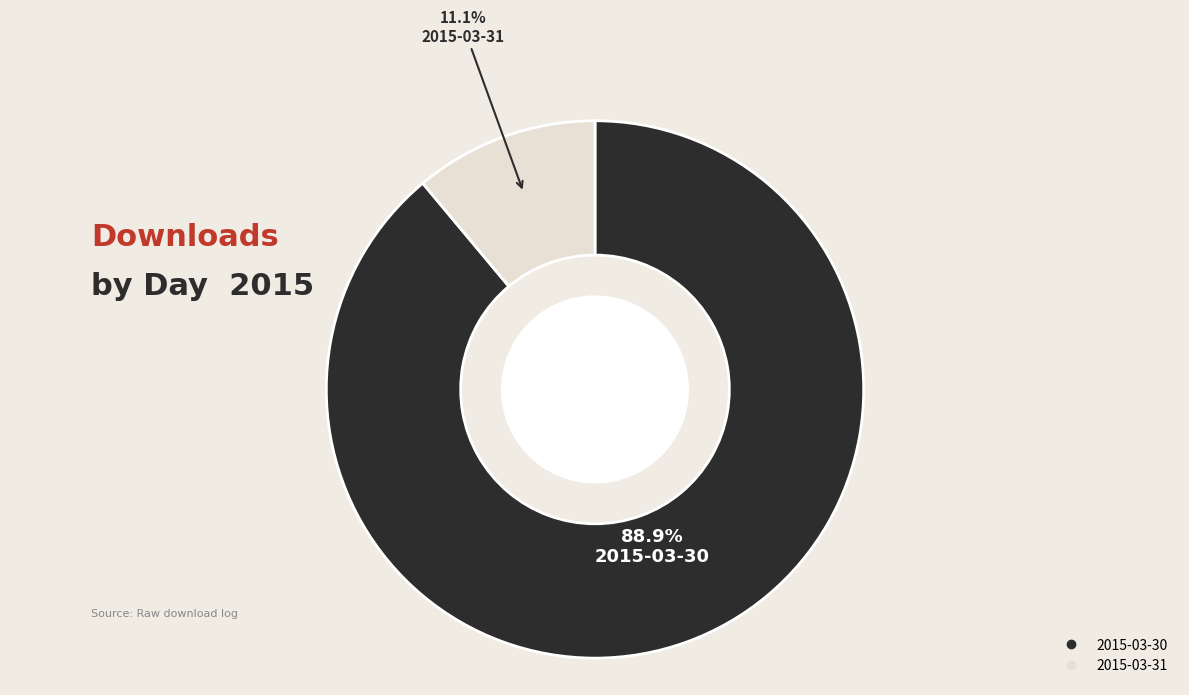

To the nearest percent, what is the average slice percentage?

50%